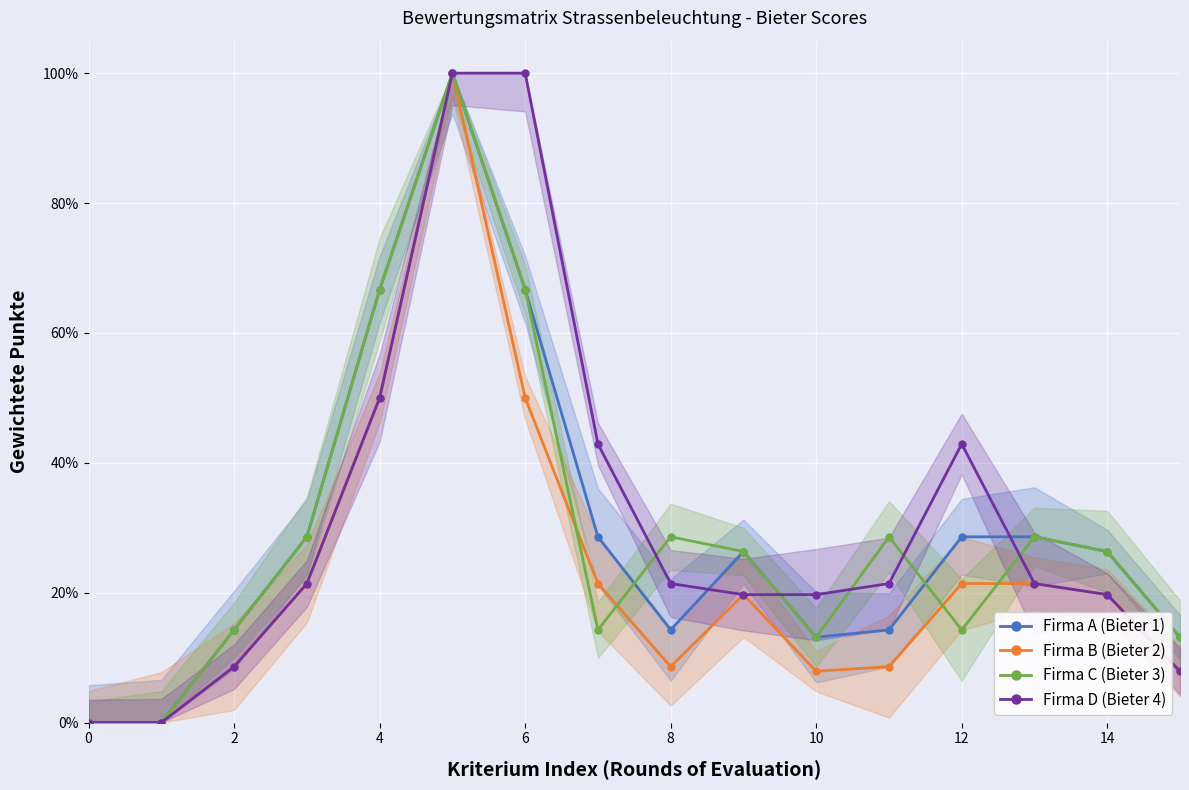

True or false: Firma A (Bieter 1) and Firma B (Bieter 2) intersect in this chart.

False